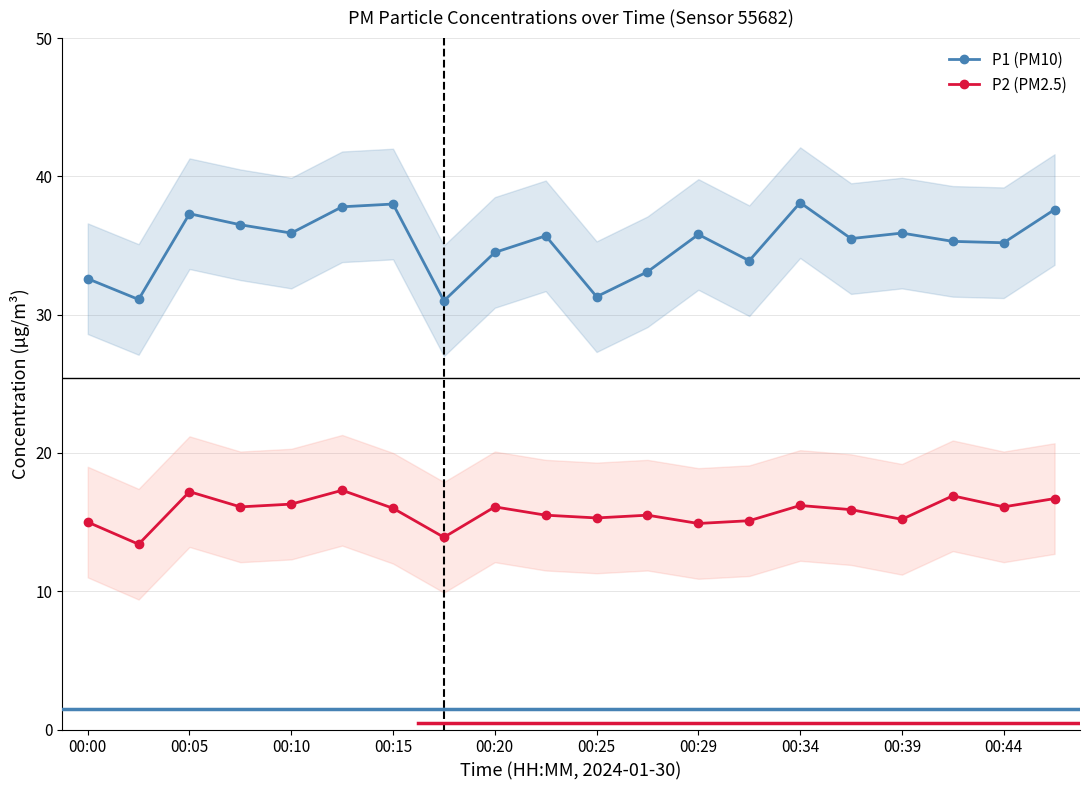

What value does the P2 (PM2.5) series have at 13?

15.1